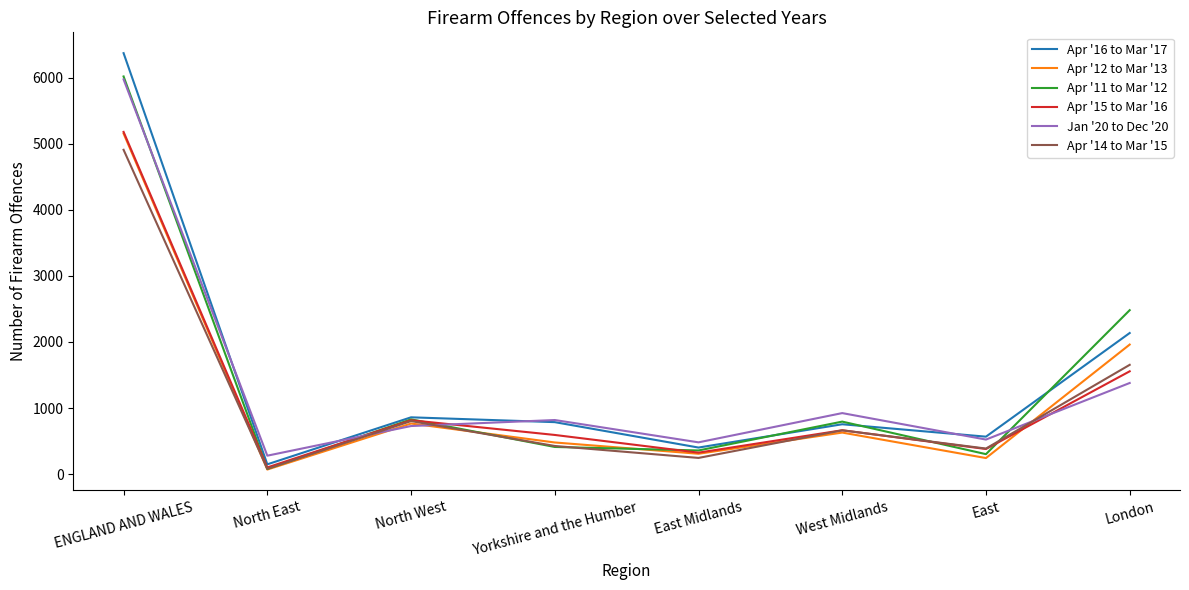

How many lines are shown in the chart?

6